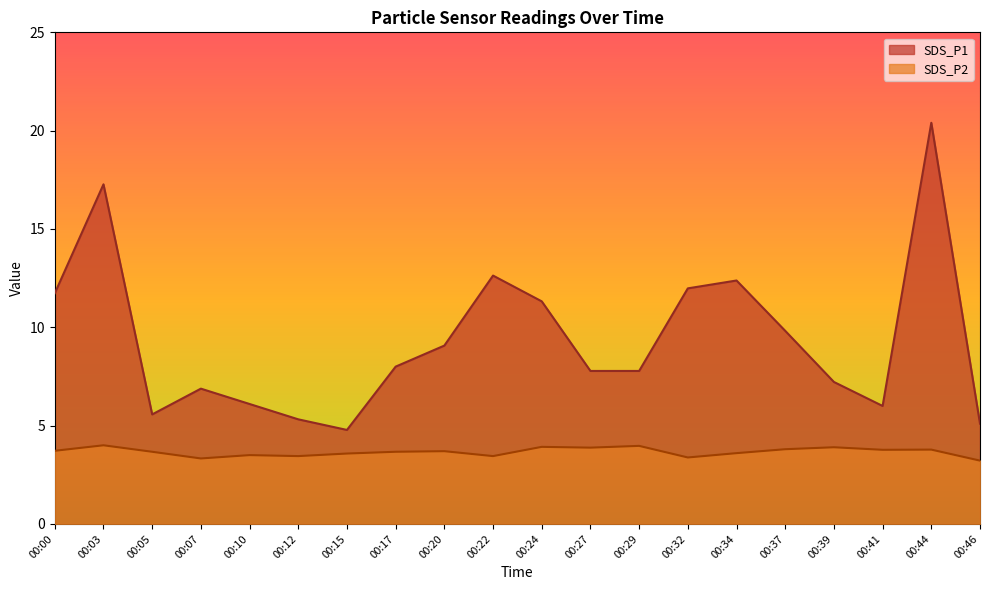

What is the average value of the SDS_P1 series?

9.4